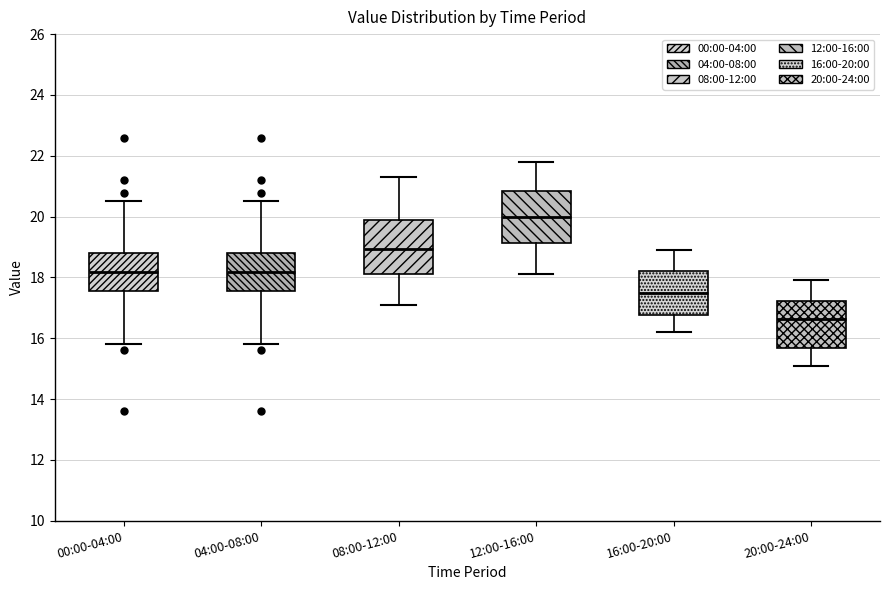

Which box has the highest median line?

12:00-16:00